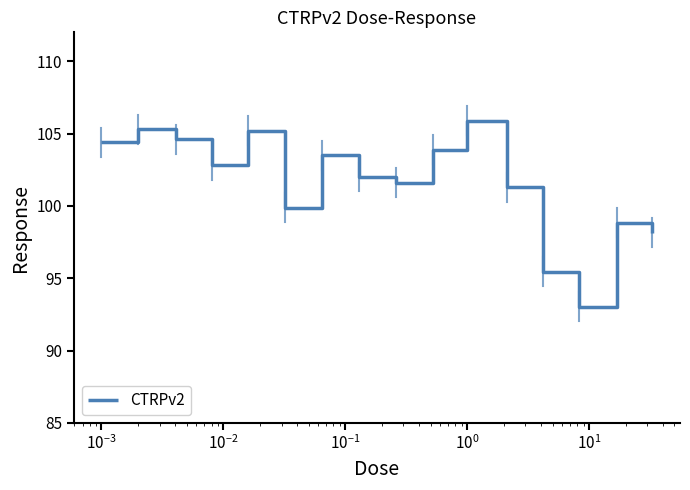

What is the maximum value shown in the chart?

105.9